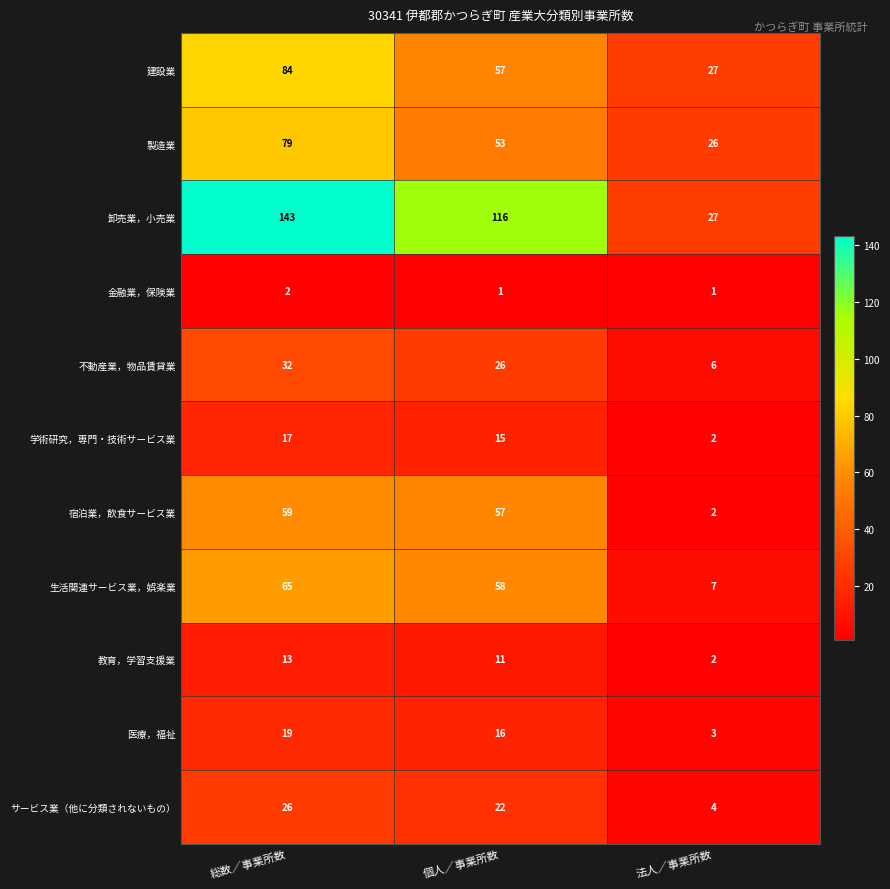

Which series has the widest spread of values?

卸売業，小売業